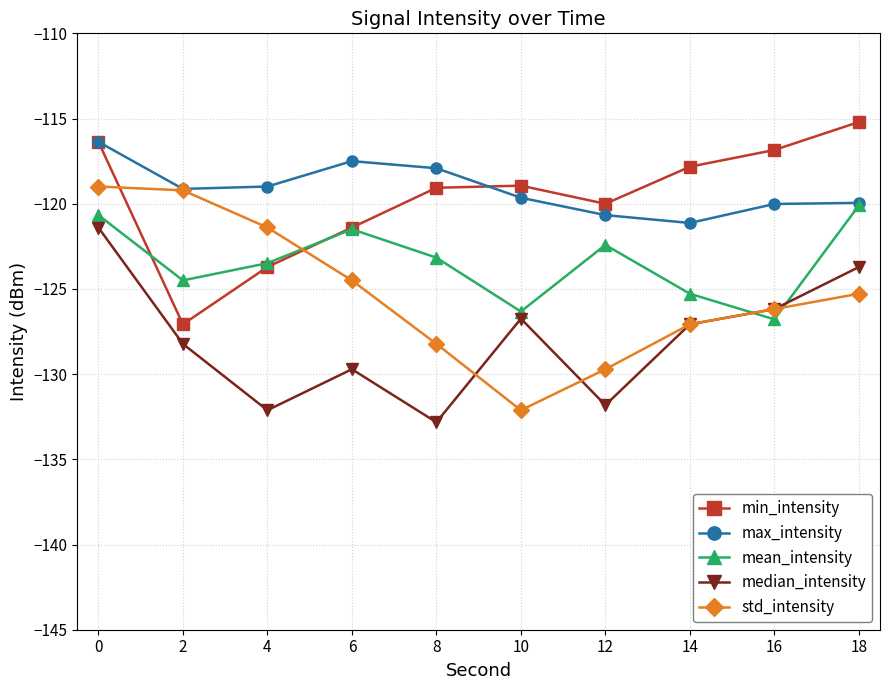

What is the value of the std_intensity point at the 8th from the left?

-127.1